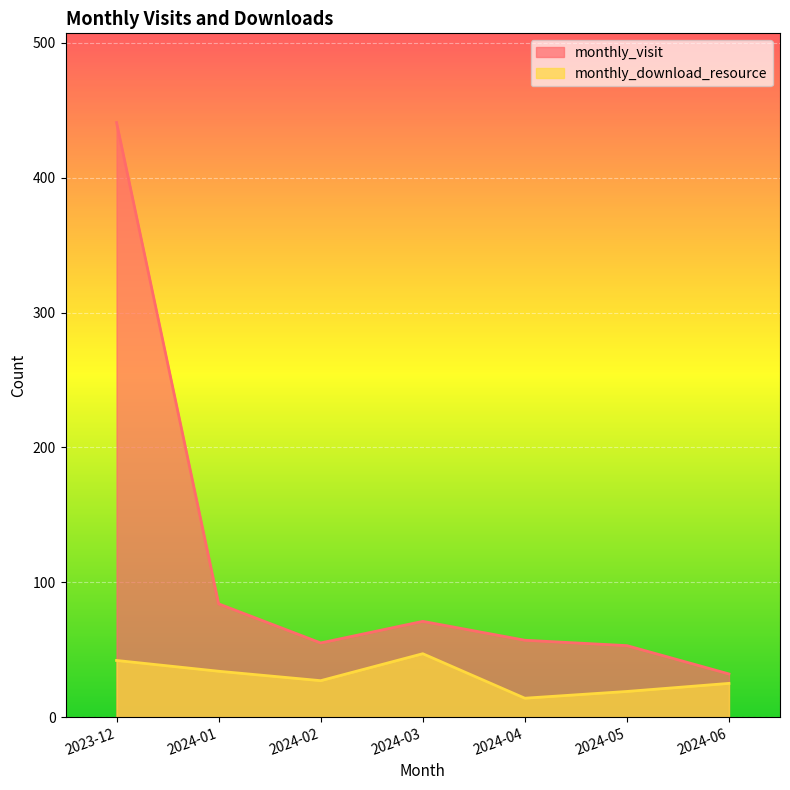

Is it true that monthly_visit equals 94 at 2024-04?

False